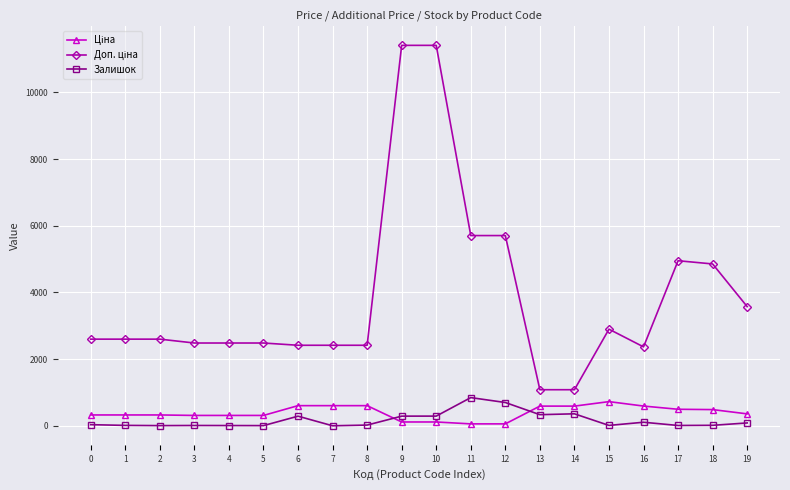

What is the sum of the Ціна values at 7 and 3?

914.0